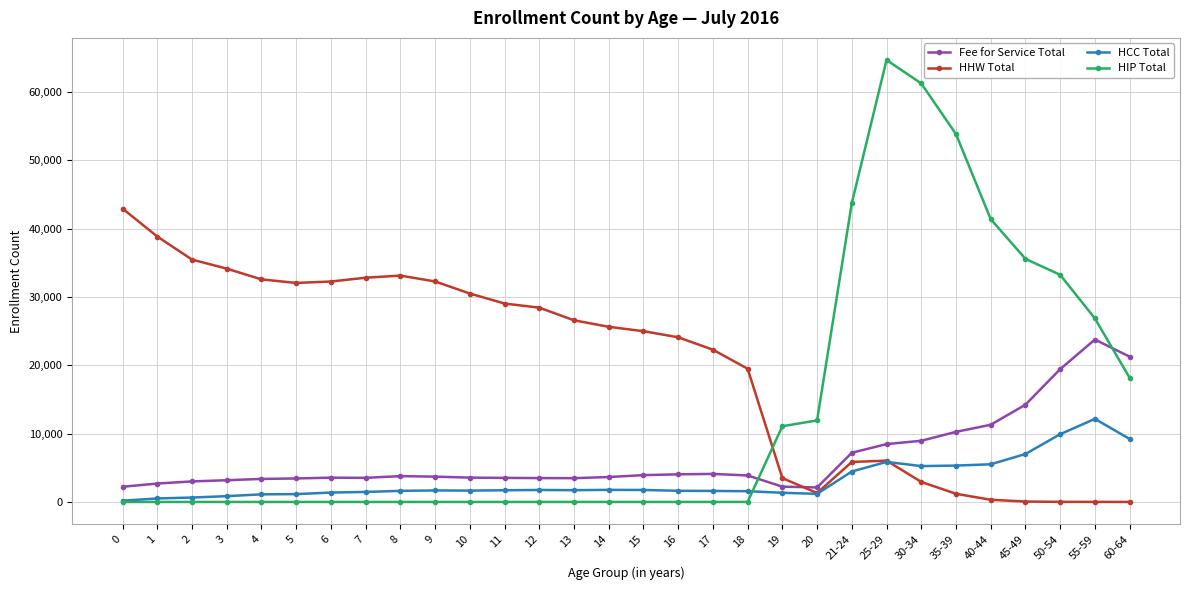

Rank the series by their average value, from highest to lowest.

HHW Total, HIP Total, Fee for Service Total, HCC Total